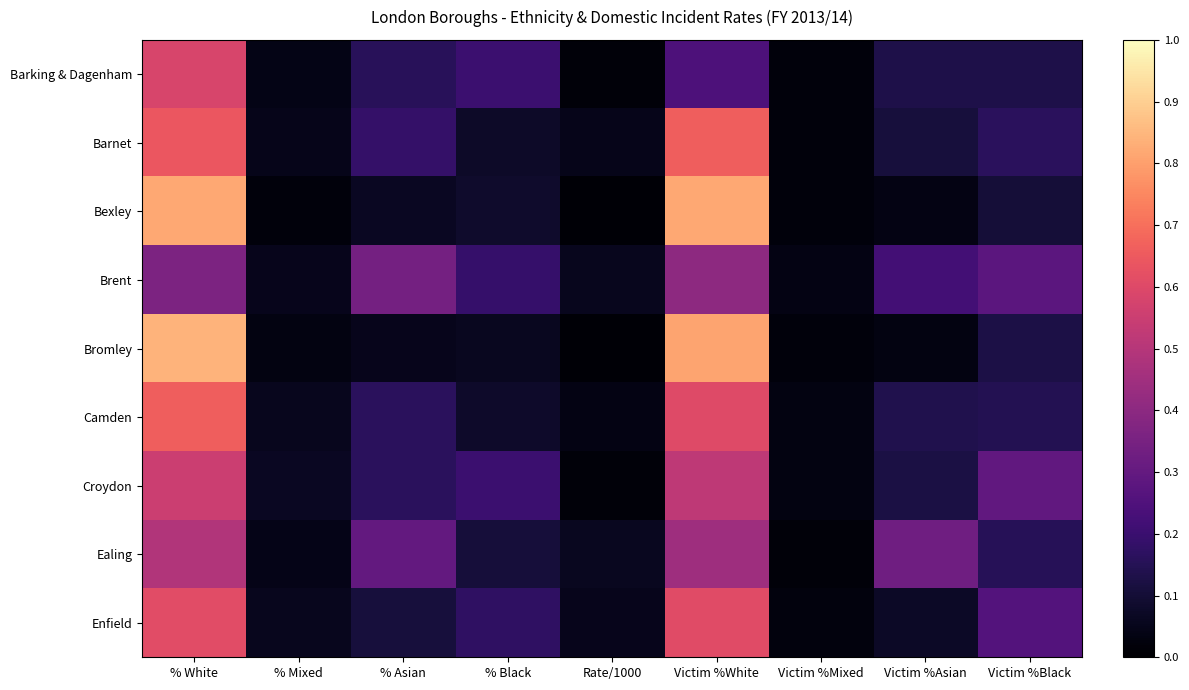

List the series in order of their peak value, highest first.

Bromley, Bexley, Camden, Barnet, Enfield, Barking & Dagenham, Croydon, Ealing, Brent